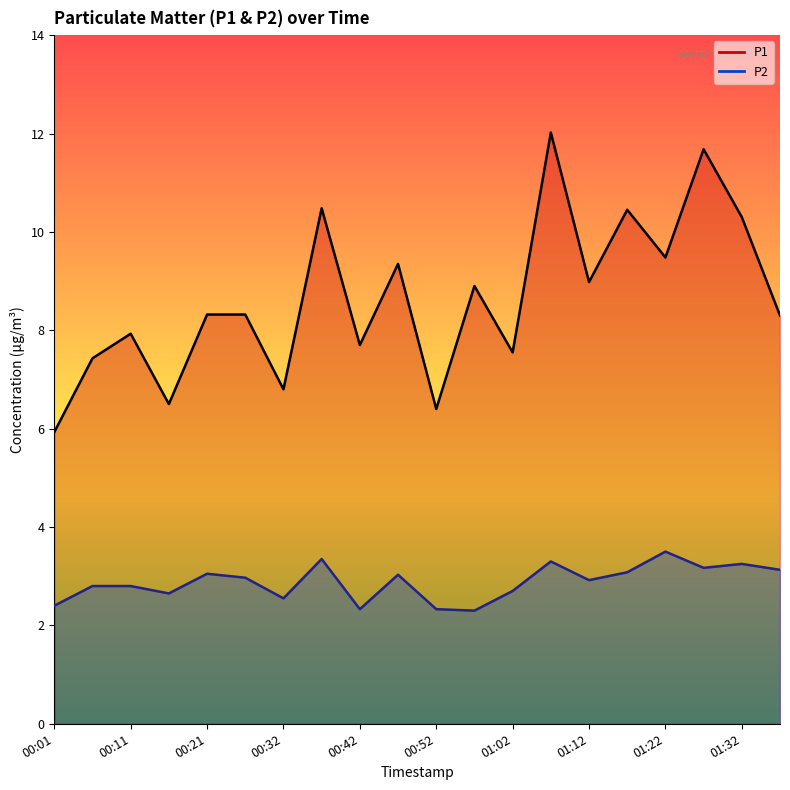

Rank the series by their maximum value, from lowest to highest.

P2, P1